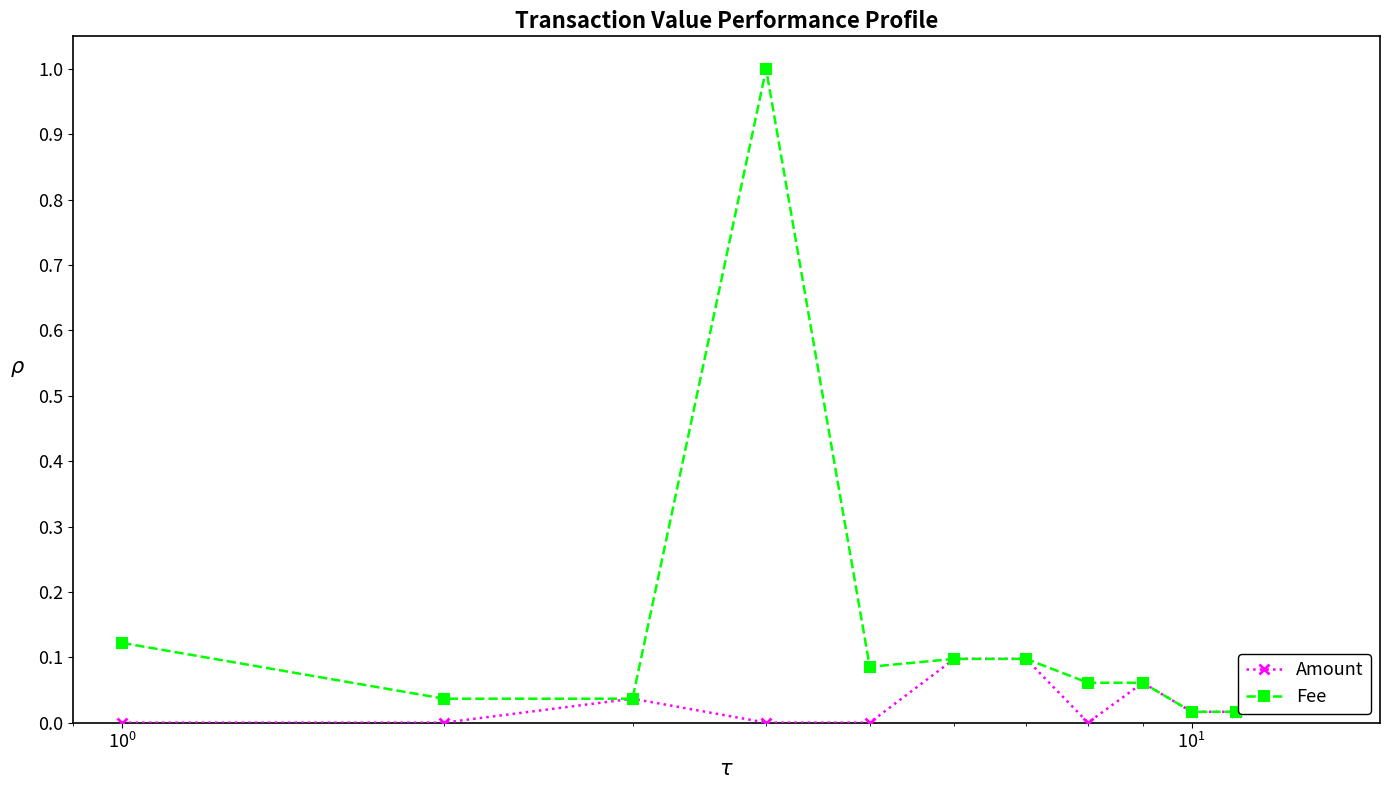

Rank the series by their average value, from lowest to highest.

Amount, Fee